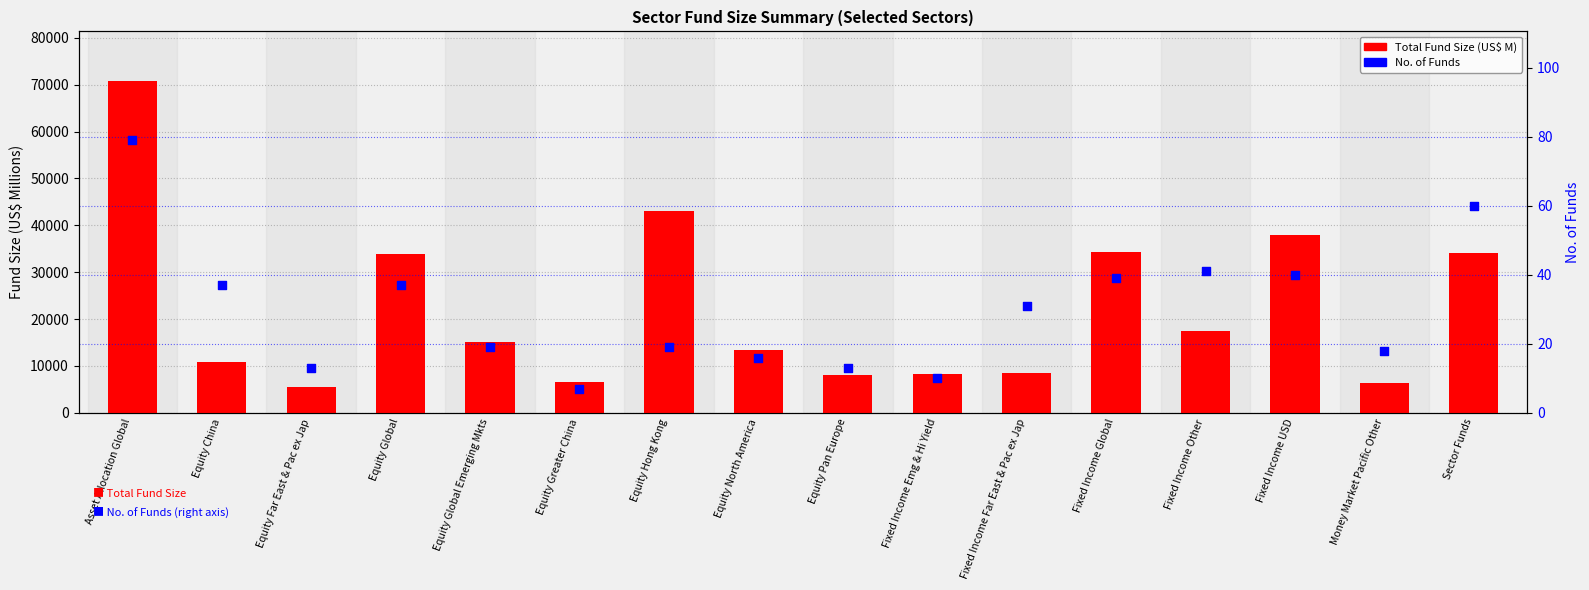

Which series contains the highest Y value?

Total Fund Size